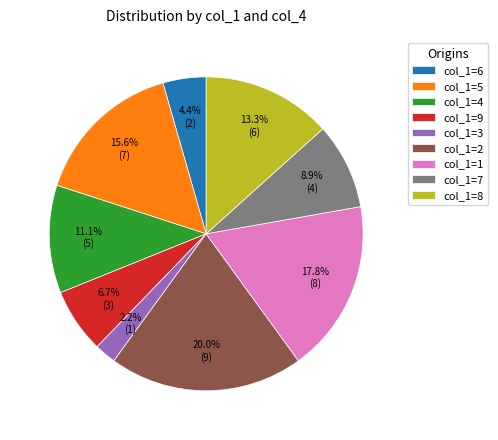

Which has a higher value, col_1=5 or col_1=7?

col_1=5